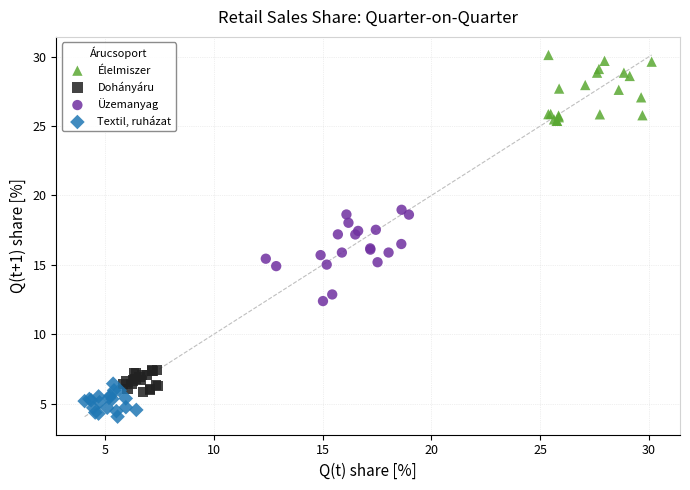

Which series reaches the maximum Y coordinate?

Élelmiszer